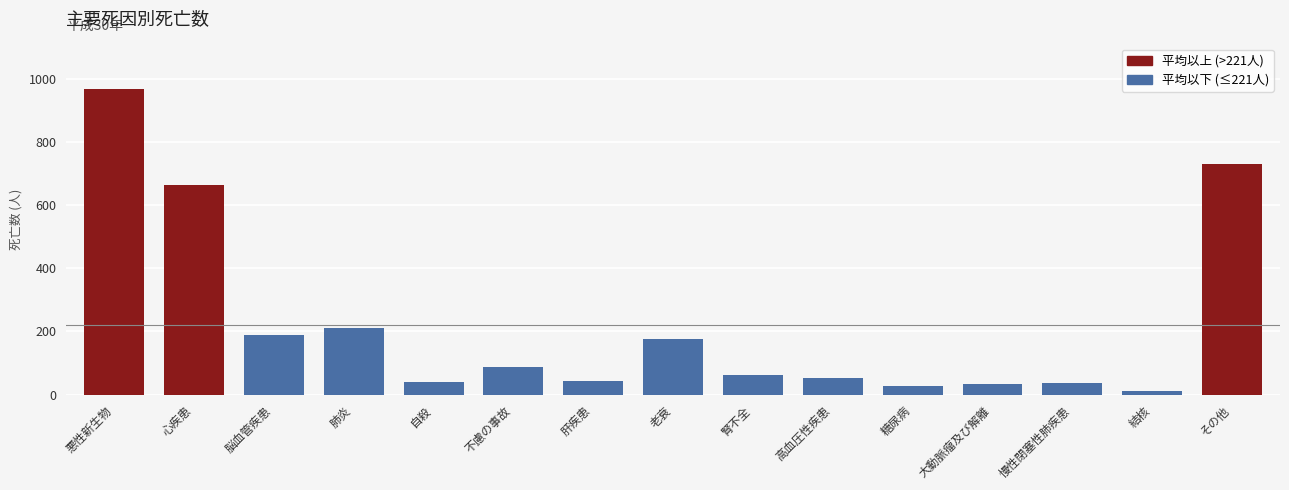

What is the label of the 5th bar from the left?

自殺